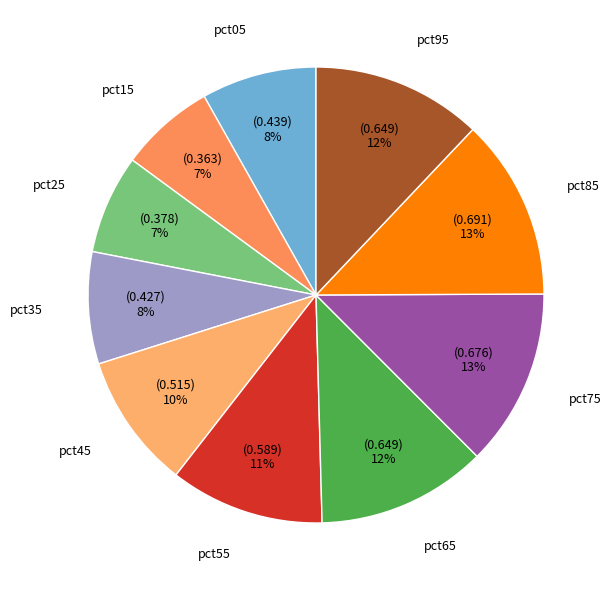

Count the number of slices in the pie.

10